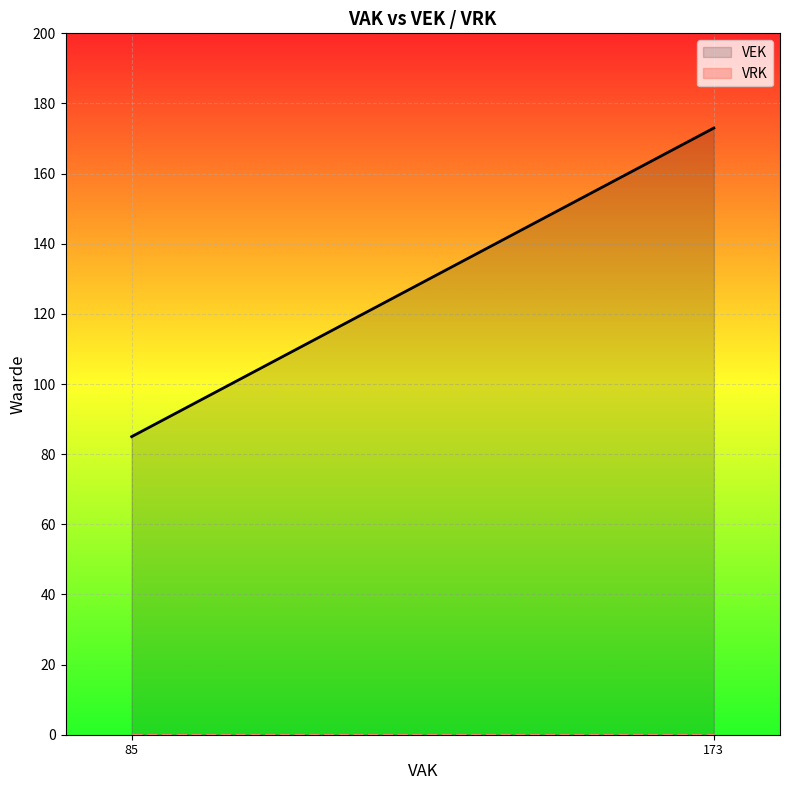

What is the highest value of the VEK series?

173